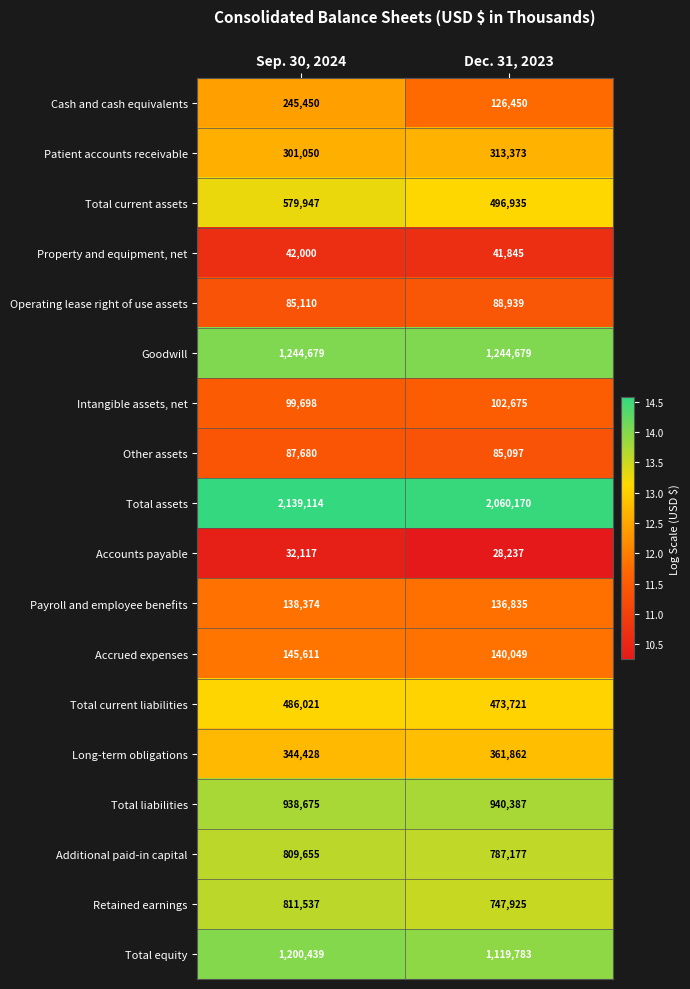

Which series has the largest total across all categories?

Total assets